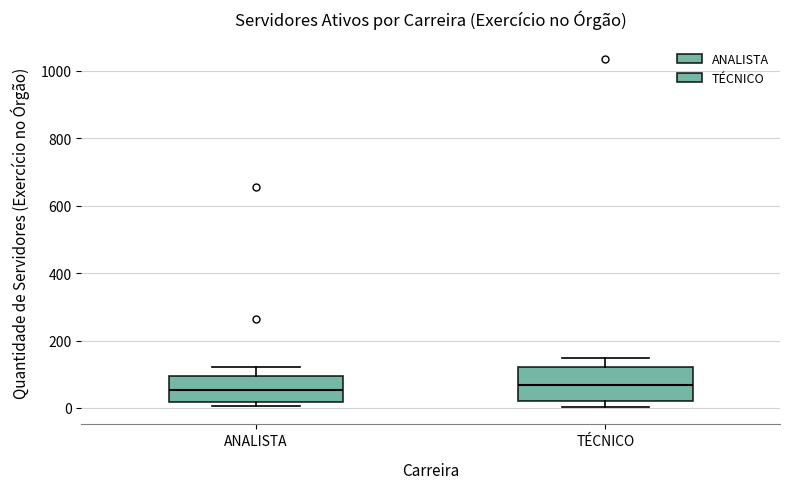

Where is the upper edge of the box for TÉCNICO on the y-axis? The values are not printed on the chart, so give them approximately, as read against the axis.

120